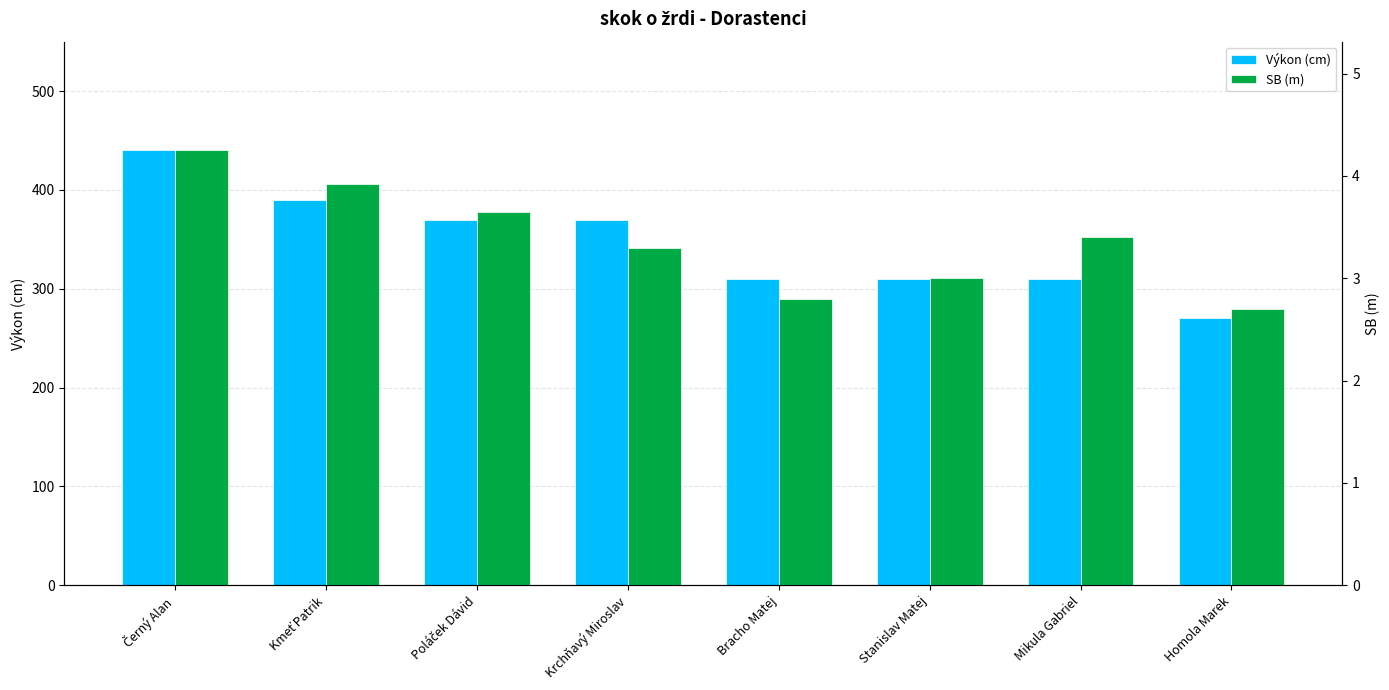

The SB (m) series shows 2.8 at Bracho Matej. True or false?

True